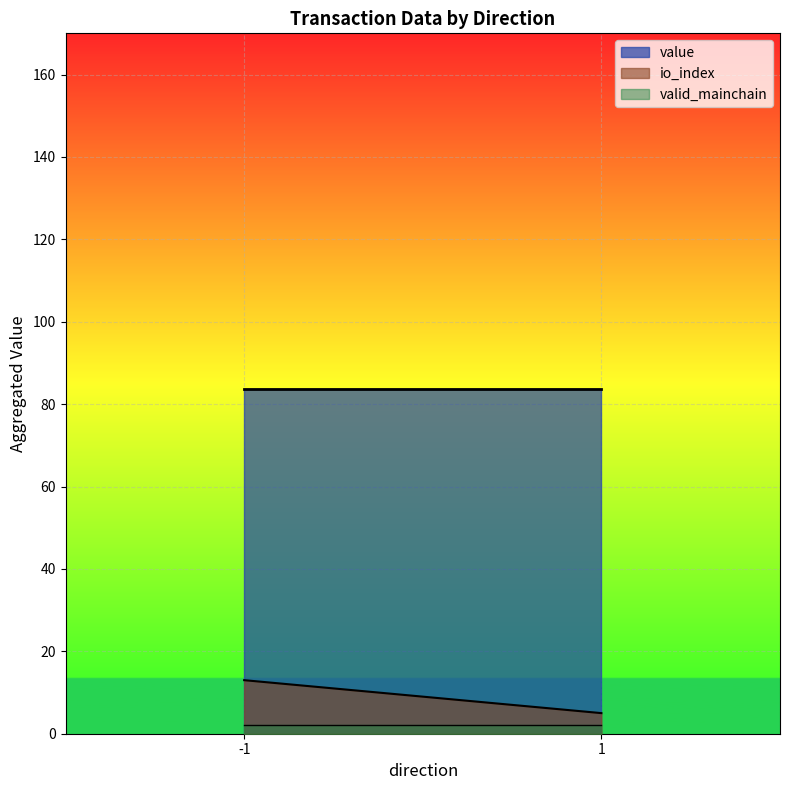

Rank the categories by io_index value from highest to lowest.

-1, 1